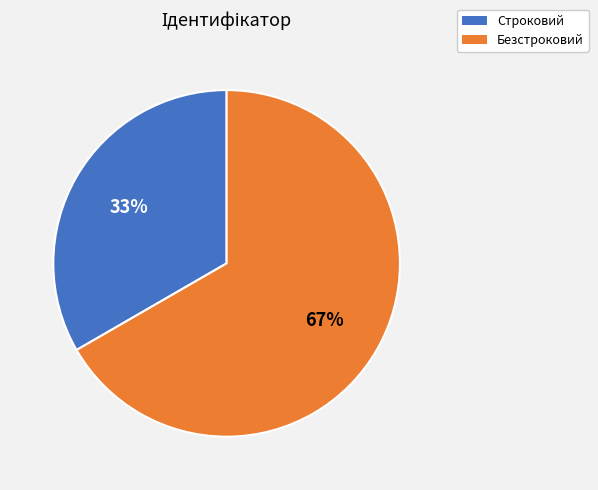

The Строковий slice represents 27% of the pie. True or false?

False